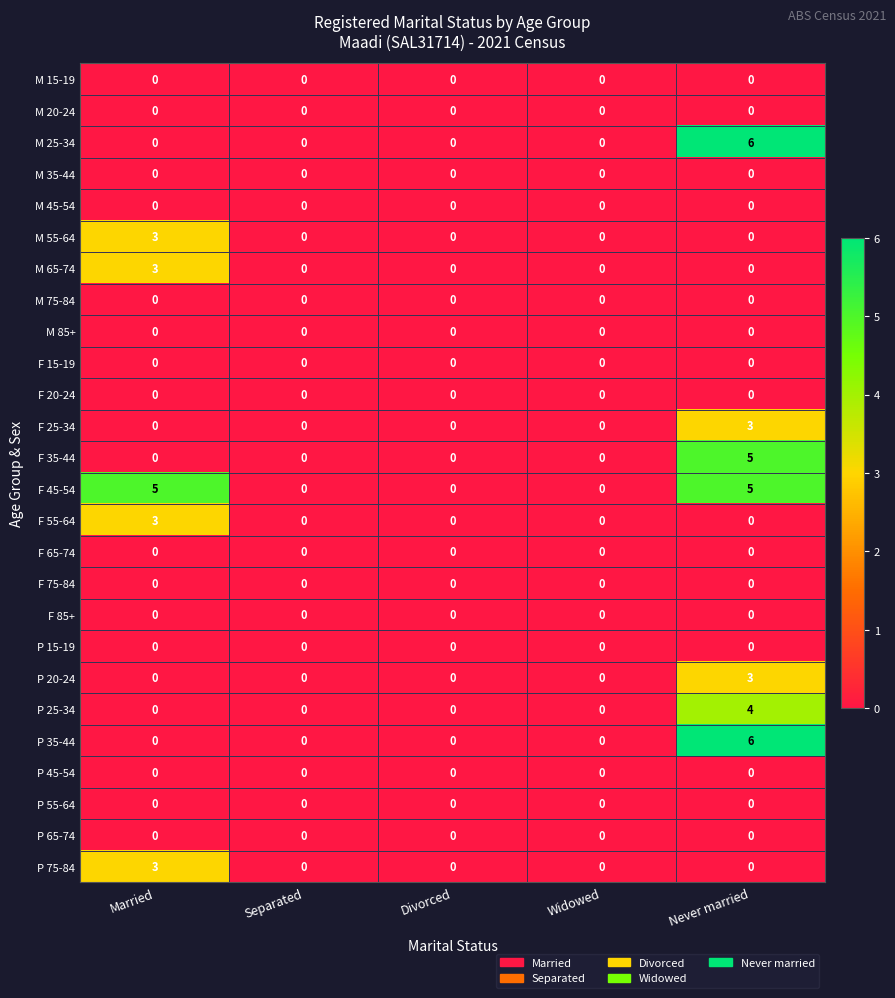

At which category is the sum across all series the highest?

Never married